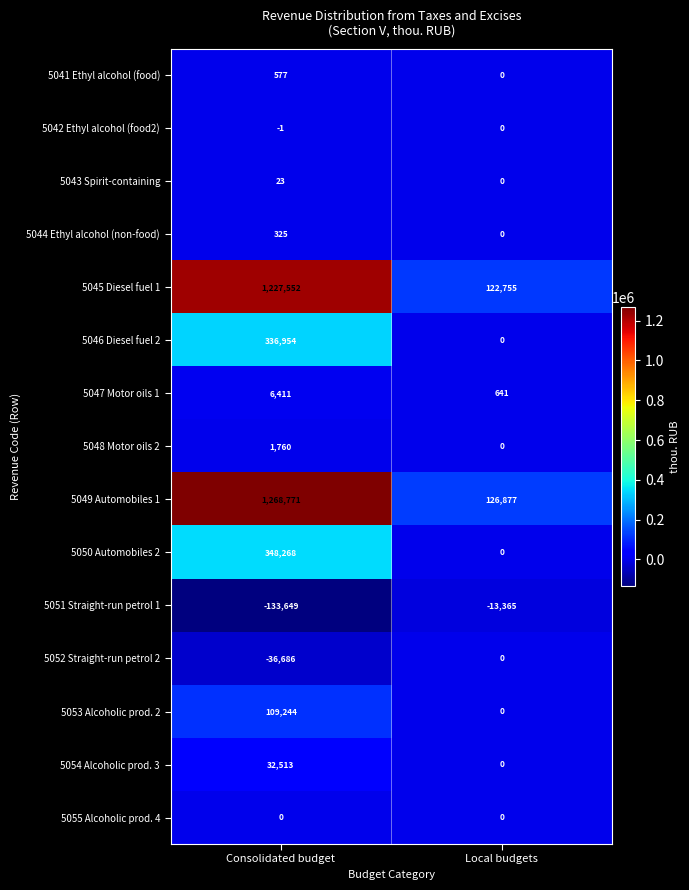

How many data points does each series have?

2